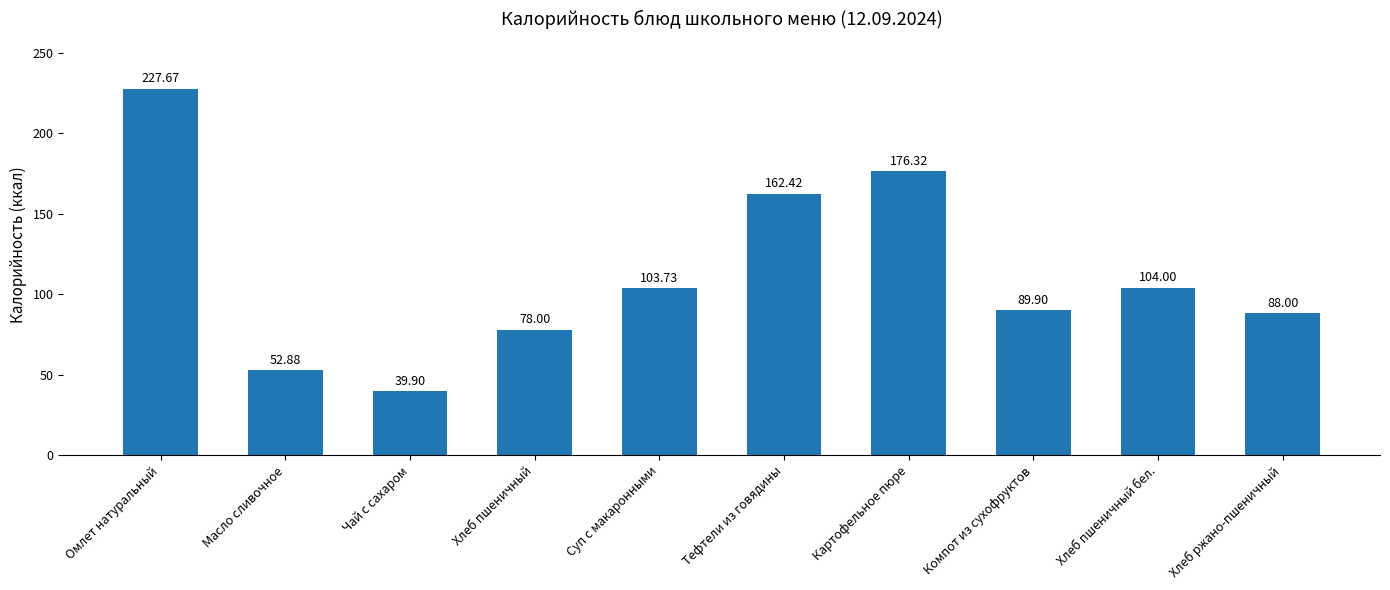

What is the greatest value displayed?

227.7